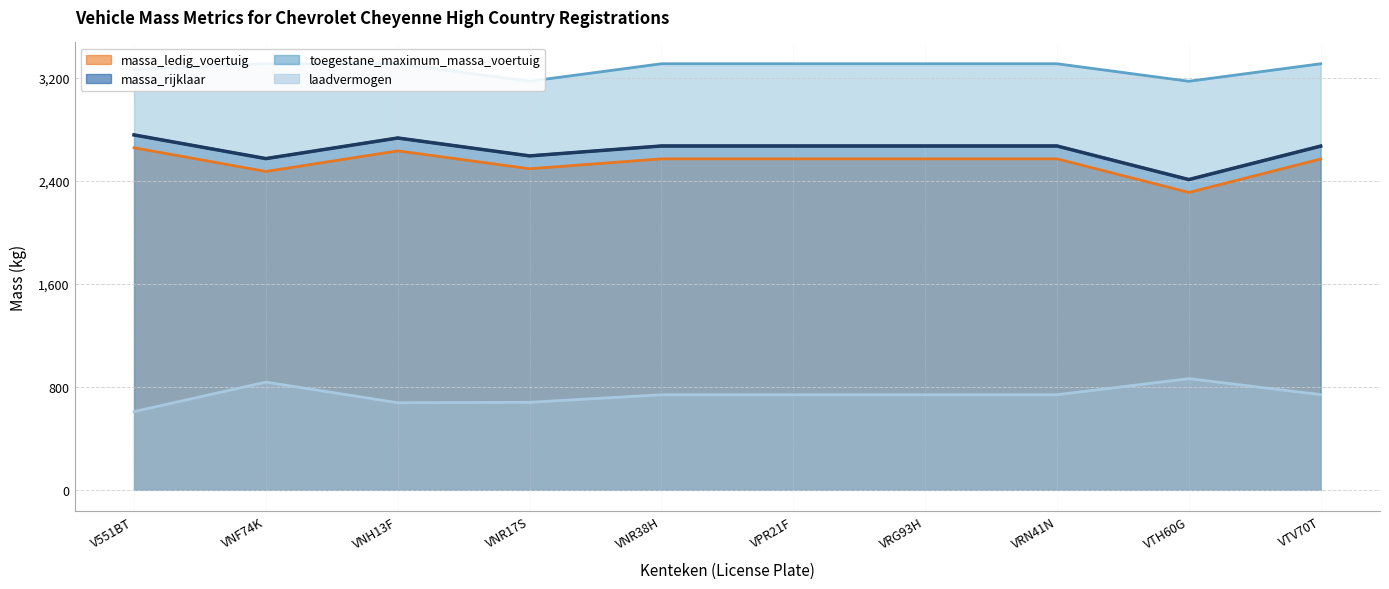

List the series in order of their peak value, lowest first.

laadvermogen, massa_ledig_voertuig, massa_rijklaar, toegestane_maximum_massa_voertuig